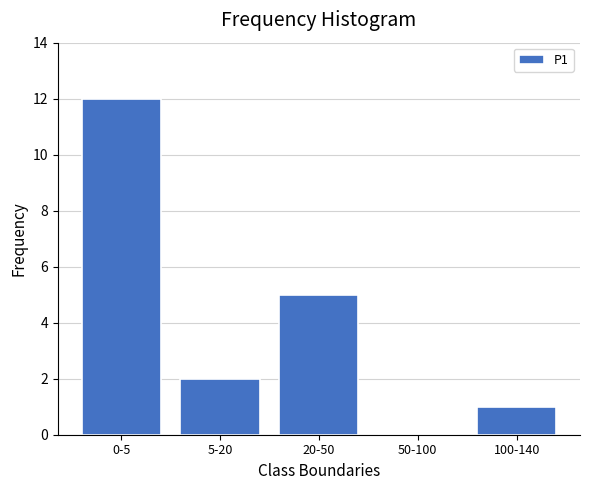

Reading right to left, extract all data points from this chart.

100-140=1	50-100=0	20-50=5	5-20=2	0-5=12